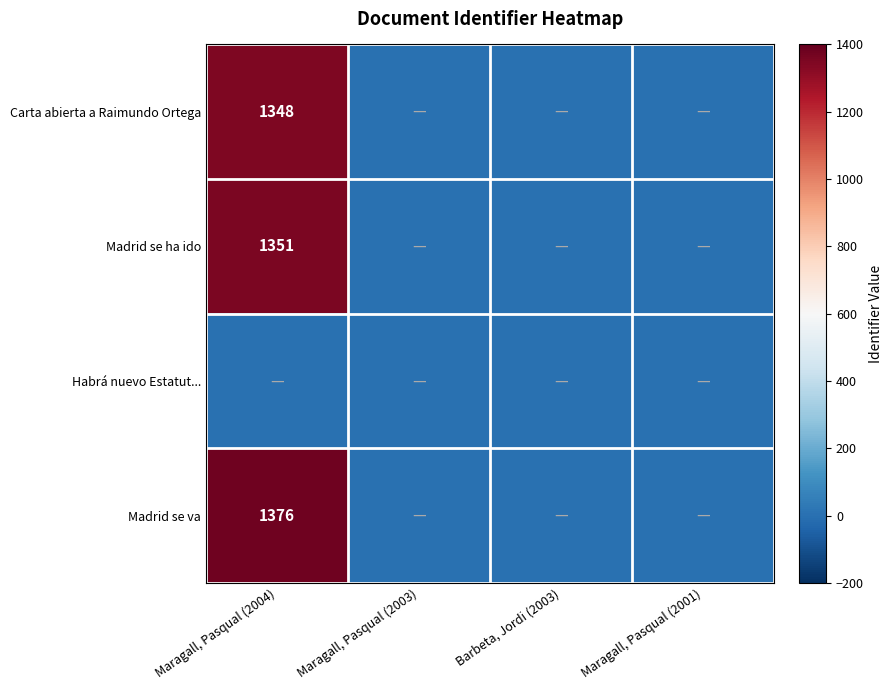

Where is Carta abierta a Raimundo Ortega nearest to the value 674?

Maragall, Pasqual (2004)